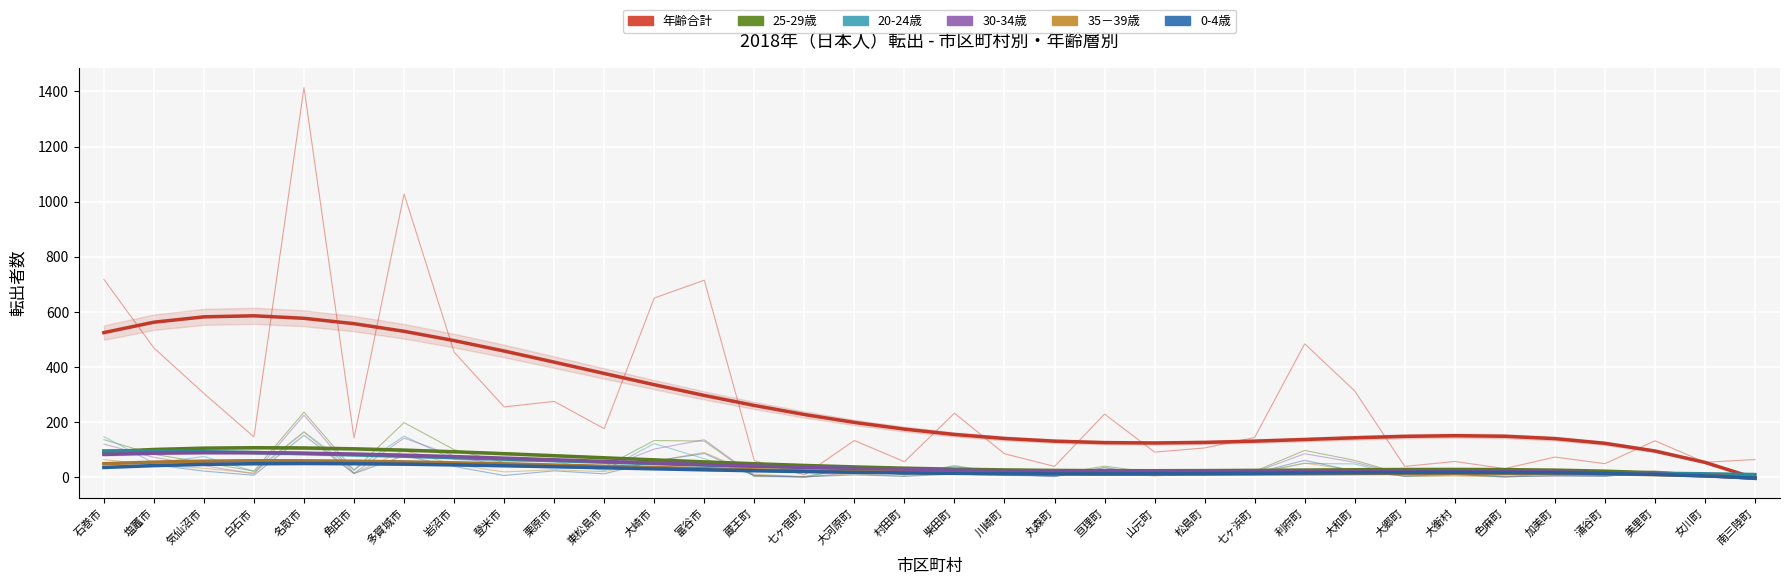

True or false: 年齢合計 has more than 2 interior local peaks.

True